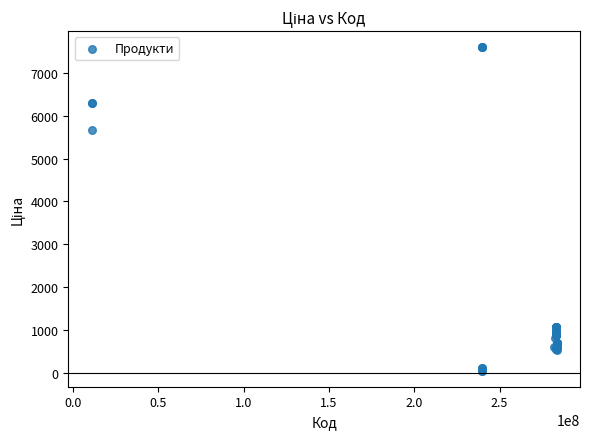

What Y value in the scatter plot is closest to 3826?

5673.8